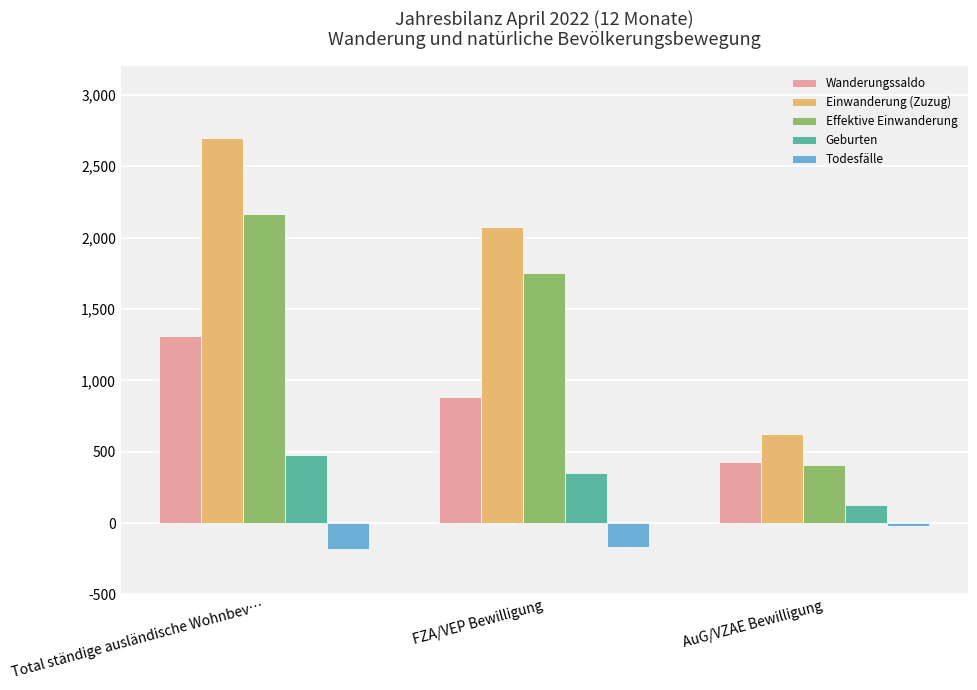

What is the approximate value of Effektive Einwanderung at AuG/VZAE Bewilligung?

409